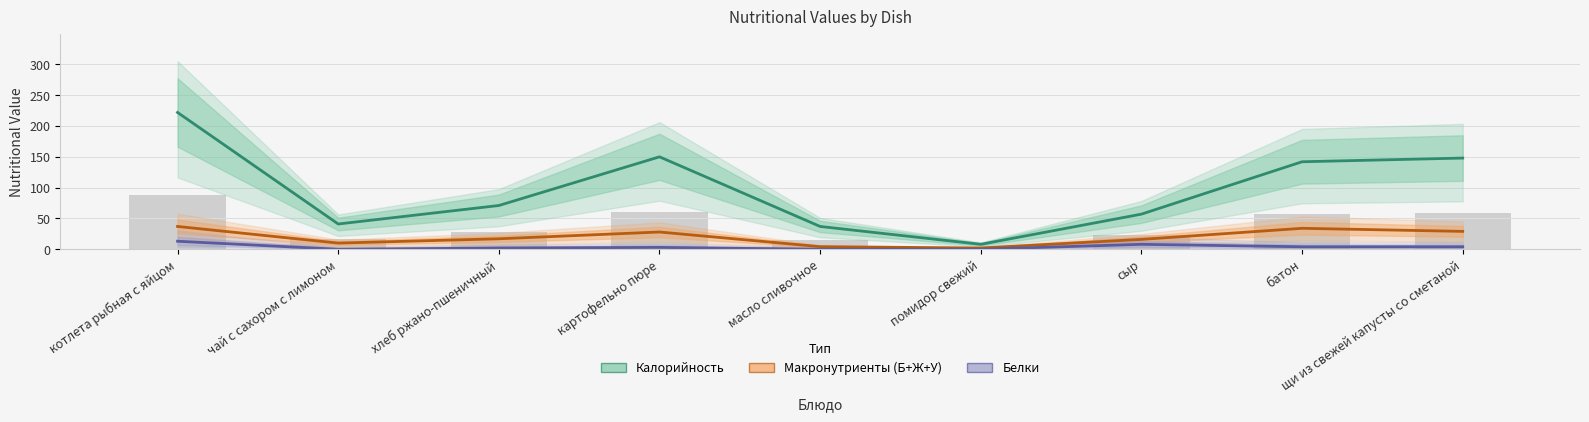

List the labels in order of Белки value, largest first.

котлета рыбная с яйцом, сыр, батон, щи из свежей капусты со сметаной, картофельно пюре, хлеб ржано-пшеничный, чай с сахором с лимоном, масло сливочное, помидор свежий